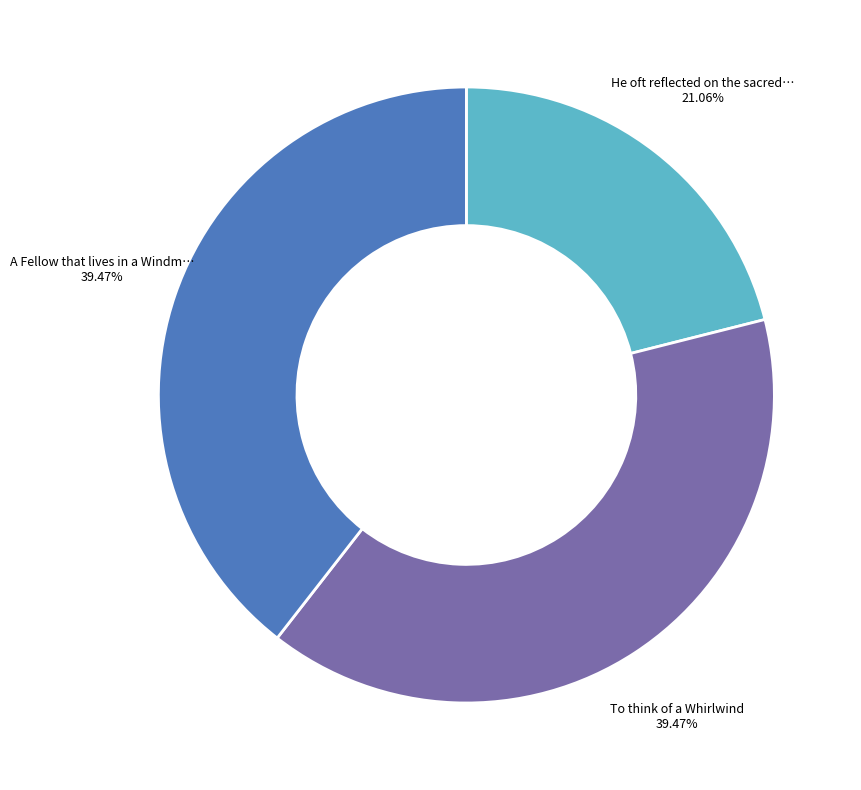

Does any single category account for the majority?

No